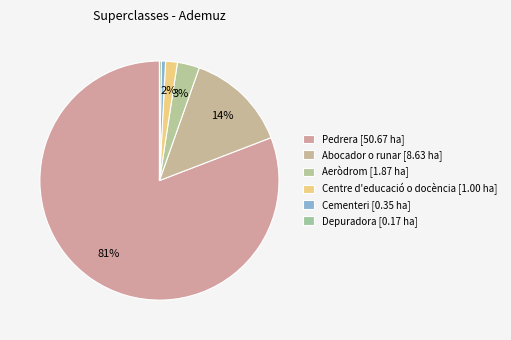

What is the largest slice in the pie chart?

Pedrera